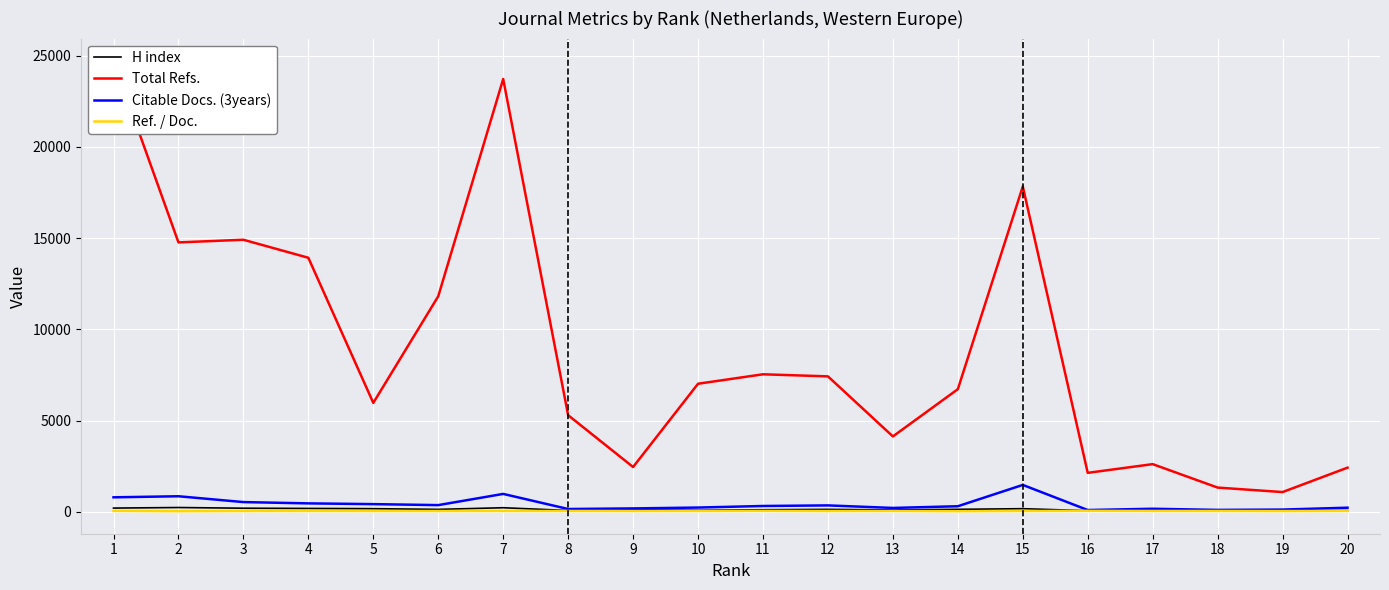

What is the value of the Total Refs. point at the 7th from the left?

23727.0